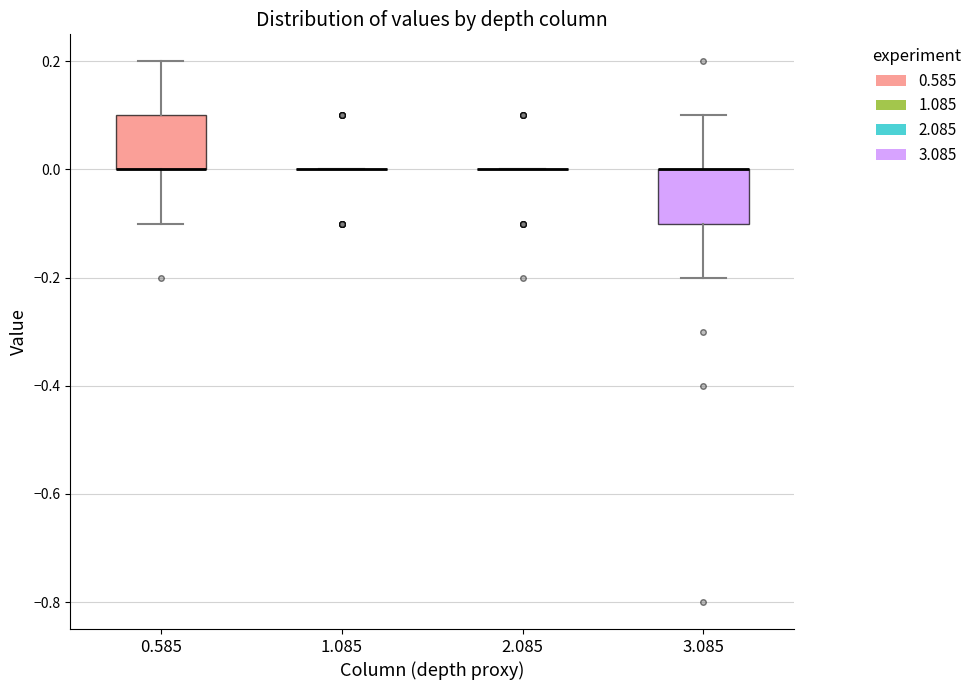

Reading left to right, read every box against the y-axis: the position of its median line, the range the box covers, and the ends of its whiskers. The values are not printed on the chart, so give them approximately, as read against the axis.

0.585: median 0.0 (drawn on the box's lower edge), box 0.0 to 0.1, whiskers -0.1 to 0.2
1.085: box collapsed to a line at 0.0, whiskers 0.0 to 0.0
2.085: box collapsed to a line at 0.0, whiskers 0.0 to 0.0
3.085: median 0.0 (drawn on the box's upper edge), box -0.1 to 0.0, whiskers -0.2 to 0.1